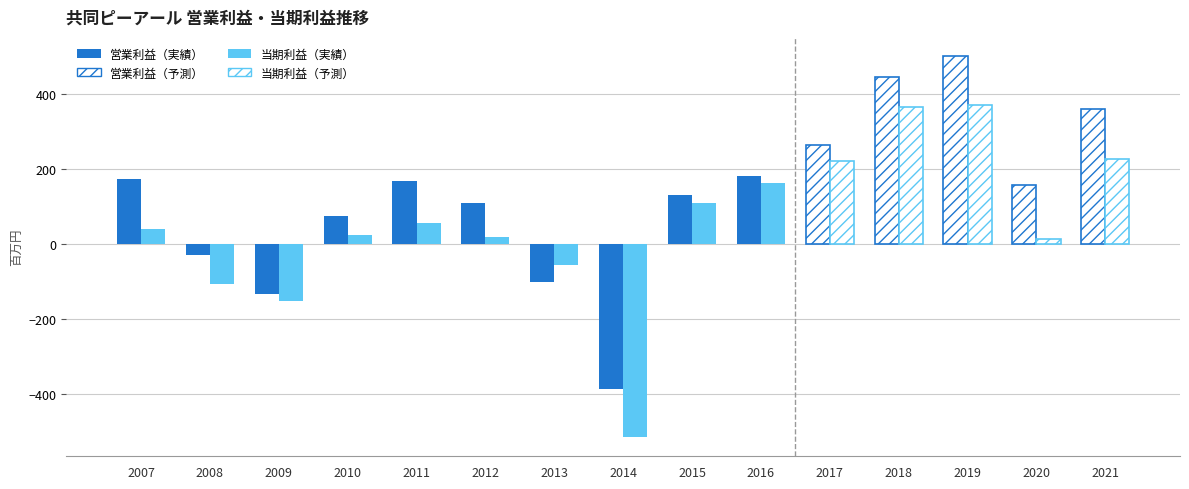

What is the value of the 営業利益 bar at the 15th from the left?

360